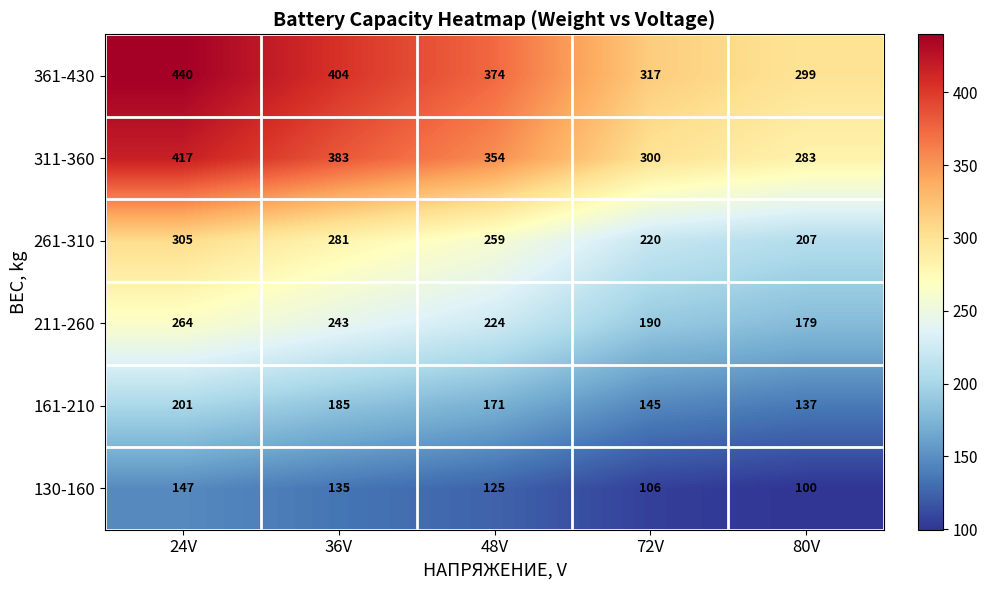

List the labels in order of 130-160 value, smallest first.

80V, 72V, 48V, 36V, 24V